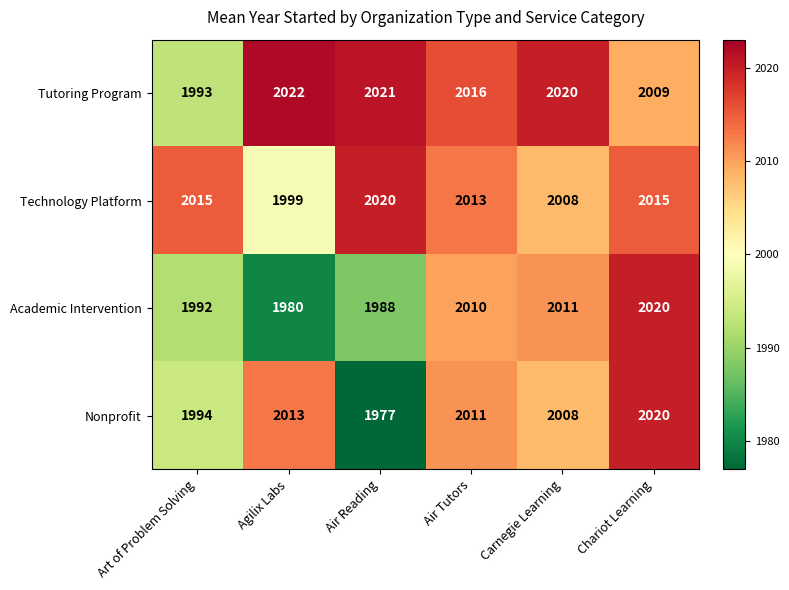

How many distinct data groups are displayed?

4